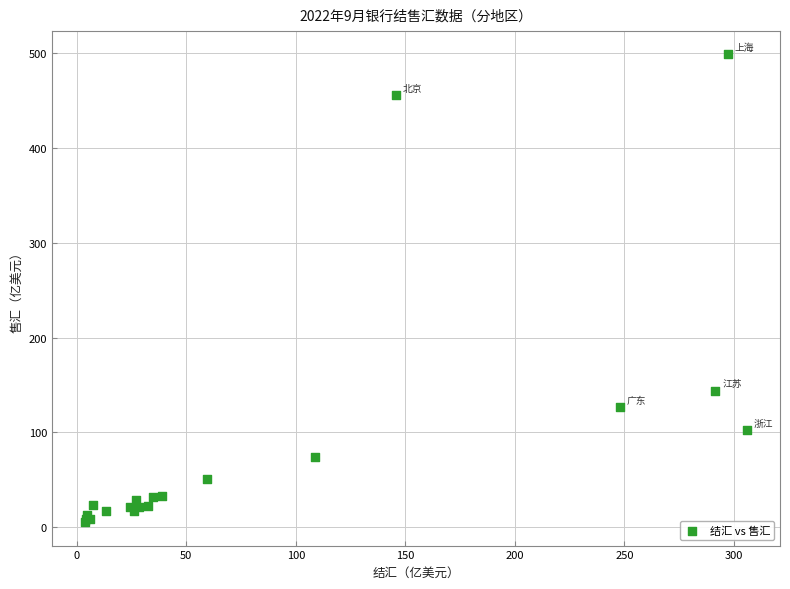

What Y value in the scatter plot is closest to 251?

144.0